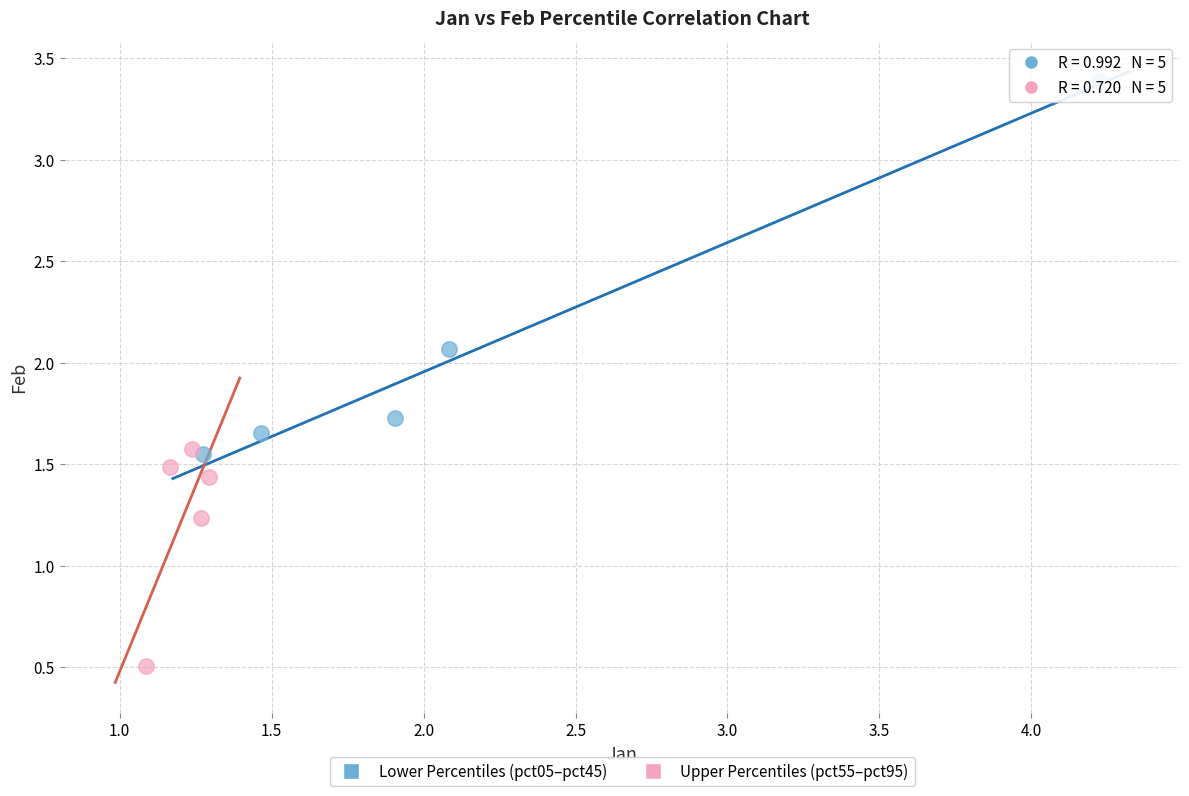

Which series has the largest Y range (max minus min)?

Lower Percentiles (pct05–pct45)